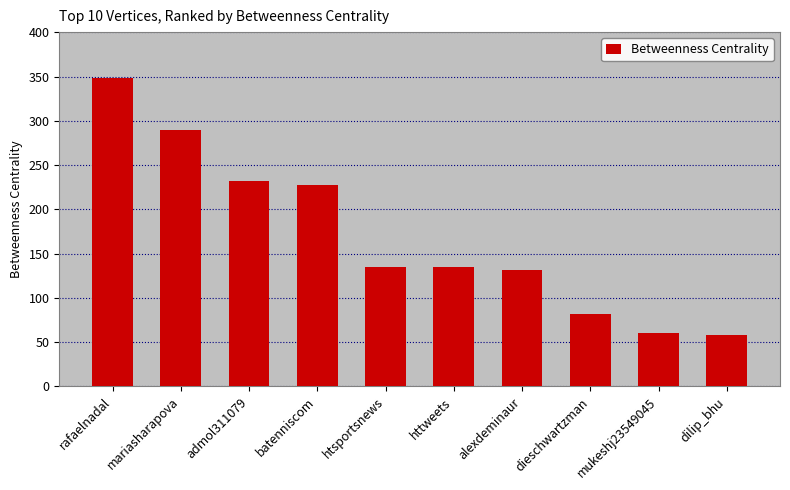

What is the minimum value shown in the chart?

58.0